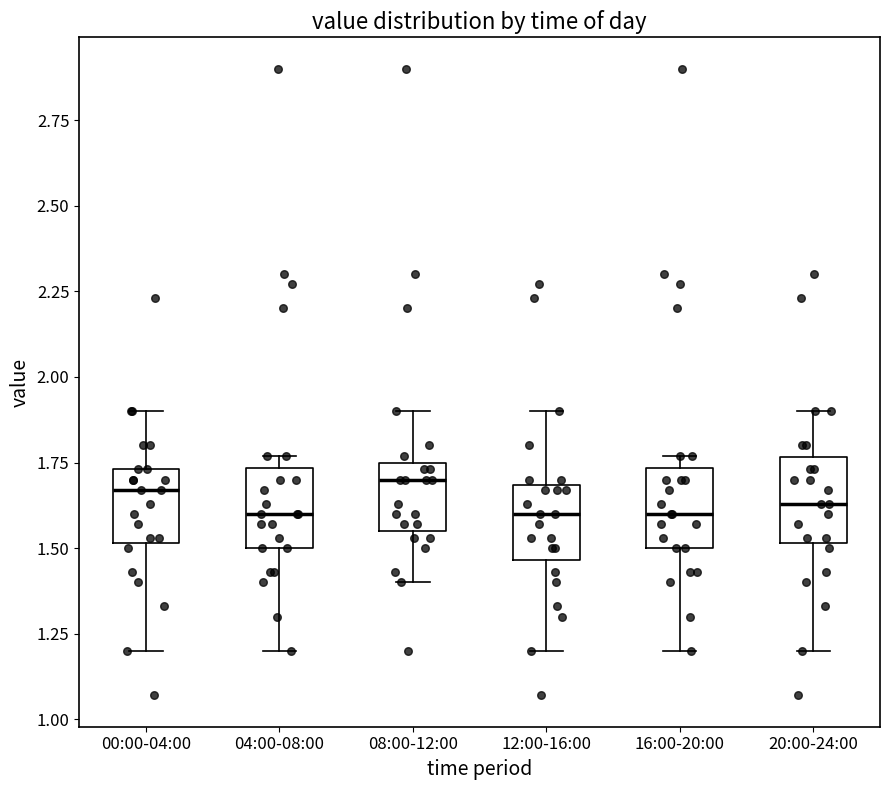

Reading left to right, transcribe this box plot: for each box, give where its median line is, the range the box spans, and where its two whiskers end, as read against the y-axis. The values are not printed on the chart, so give them approximately, as read against the axis.

00:00-04:00: median 1.65, box 1.50 to 1.75, whiskers 1.20 to 1.90
04:00-08:00: median 1.60, box 1.50 to 1.75, whiskers 1.20 to 1.75 (just above the box's upper edge)
08:00-12:00: median 1.70, box 1.55 to 1.75, whiskers 1.40 to 1.90
12:00-16:00: median 1.60, box 1.45 to 1.70, whiskers 1.20 to 1.90
16:00-20:00: median 1.60, box 1.50 to 1.75, whiskers 1.20 to 1.75 (just above the box's upper edge)
20:00-24:00: median 1.65, box 1.50 to 1.75, whiskers 1.20 to 1.90